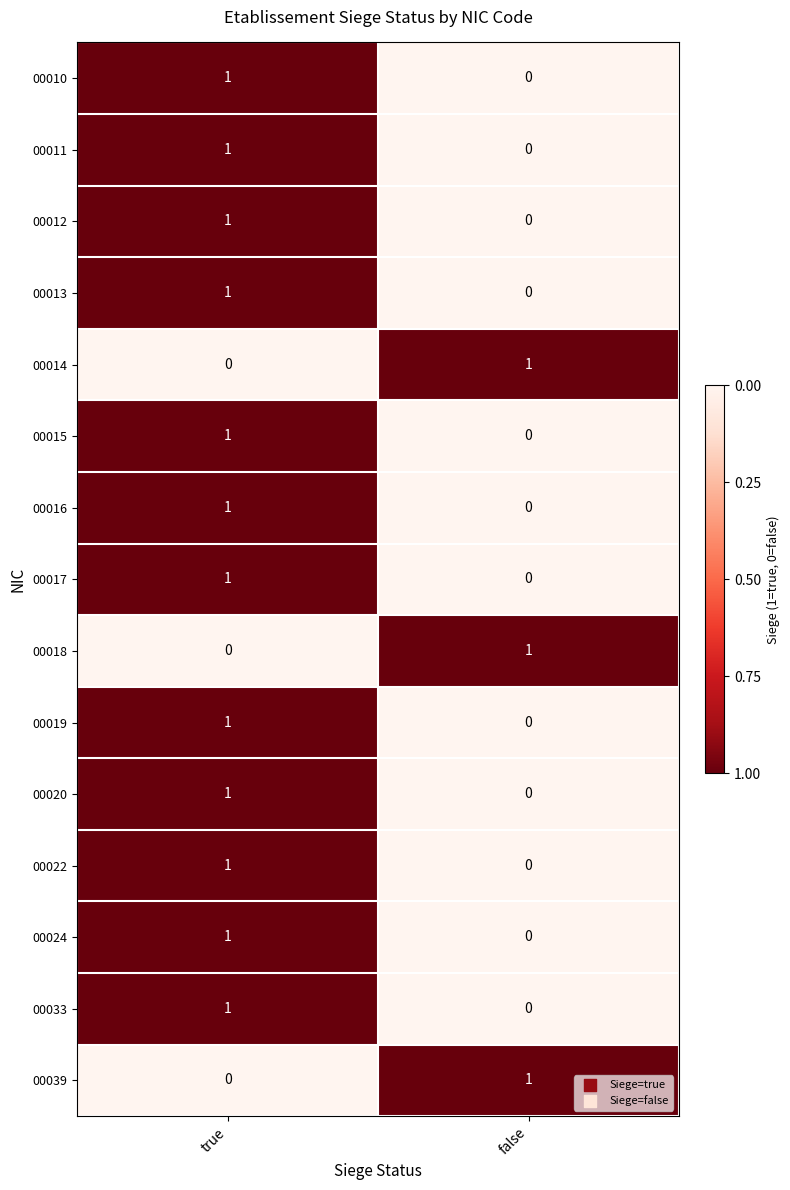

Rank the categories by 00019 value from lowest to highest.

false, true